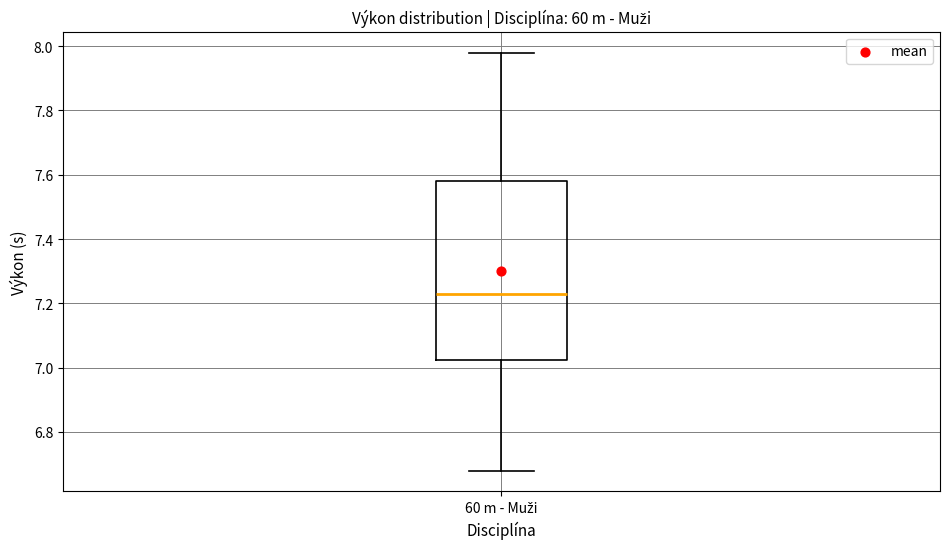

Transcribe this box plot: give where the median line is, the range the box spans, and where the two whiskers end, as read against the y-axis. The values are not printed on the chart, so give them approximately, as read against the axis.

median 7.24, box 7.02 to 7.58, whiskers 6.68 to 7.98